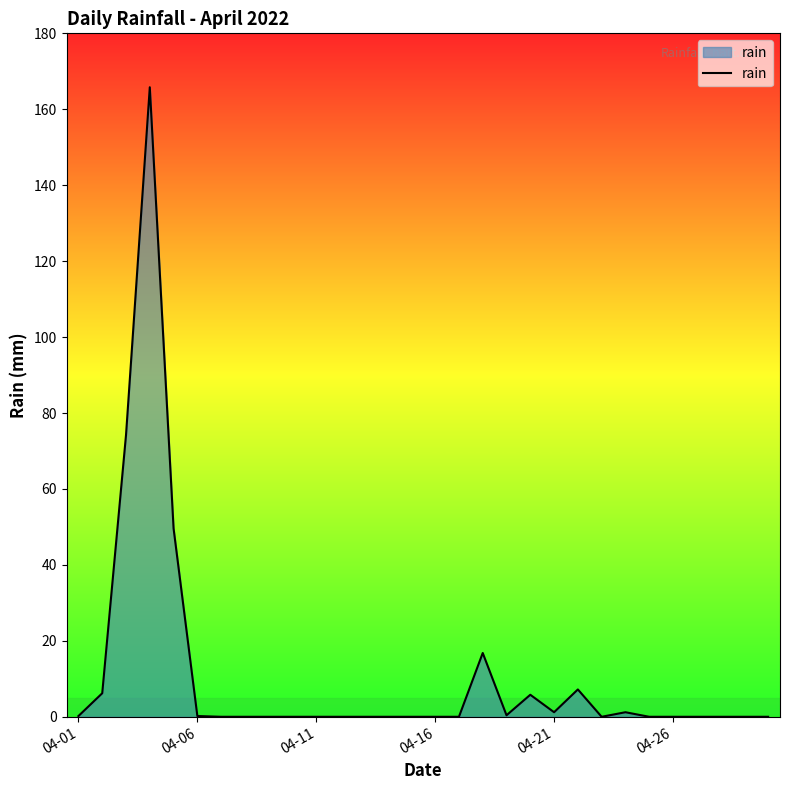

Does the chart have visible grid lines?

No